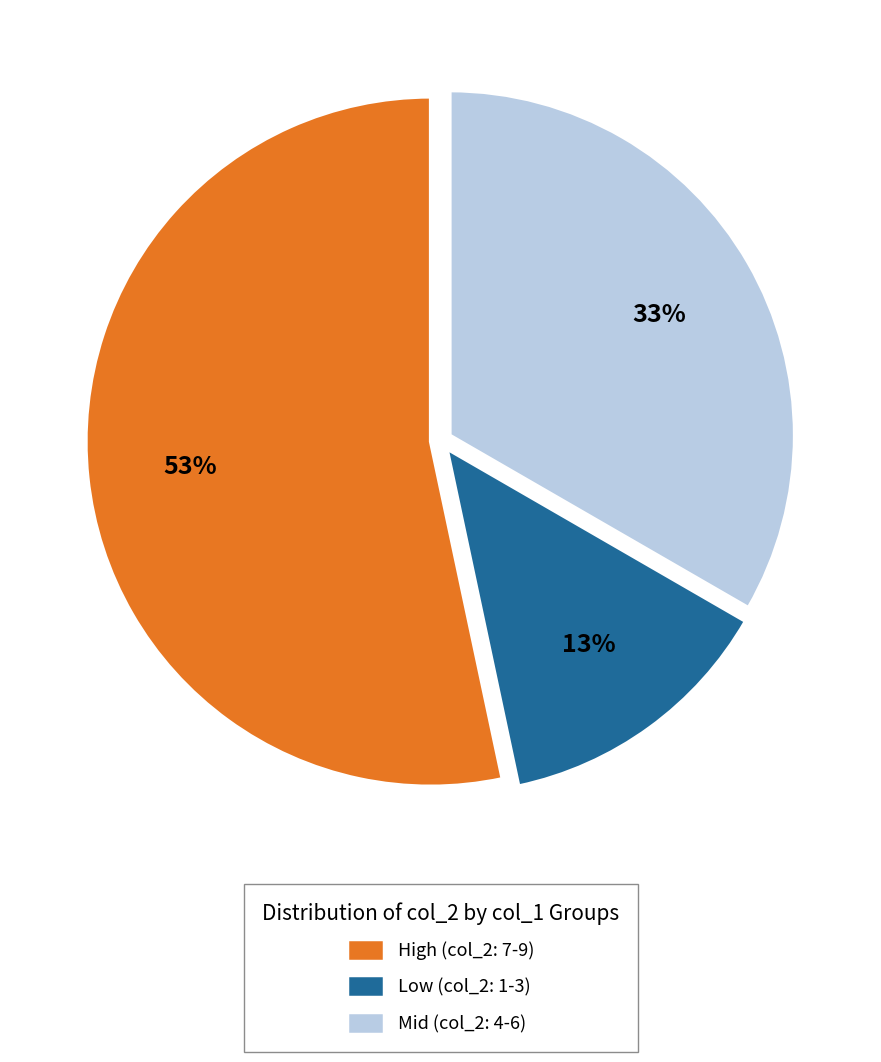

Rank the categories by value from lowest to highest.

Low (col_2: 1-3), Mid (col_2: 4-6), High (col_2: 7-9)